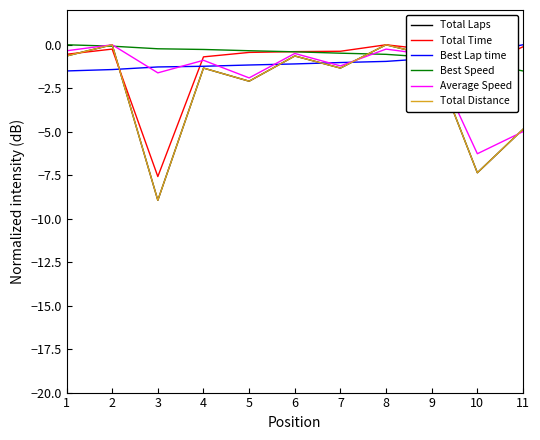

Reading right to left, extract all data points from this chart.

Total Laps: -4.9	-7.4	-0.6	0.0	-1.3	-0.6	-2.1	-1.3	-8.9	0.0	-0.6
Total Time: -0.1	-1.3	-0.3	0.0	-0.4	-0.4	-0.4	-0.7	-7.6	-0.2	-0.5
Best Lap time: 0.0	-0.5	-0.8	-1.0	-1.0	-1.1	-1.2	-1.2	-1.3	-1.4	-1.5
Best Speed: -1.5	-1.0	-0.7	-0.5	-0.5	-0.4	-0.3	-0.3	-0.2	-0.1	0.0
Average Speed: -5.0	-6.3	-0.6	-0.2	-1.2	-0.5	-1.9	-0.9	-1.6	0.0	-0.3
Total Distance: -4.9	-7.4	-0.6	0.0	-1.3	-0.6	-2.1	-1.3	-8.9	0.0	-0.6